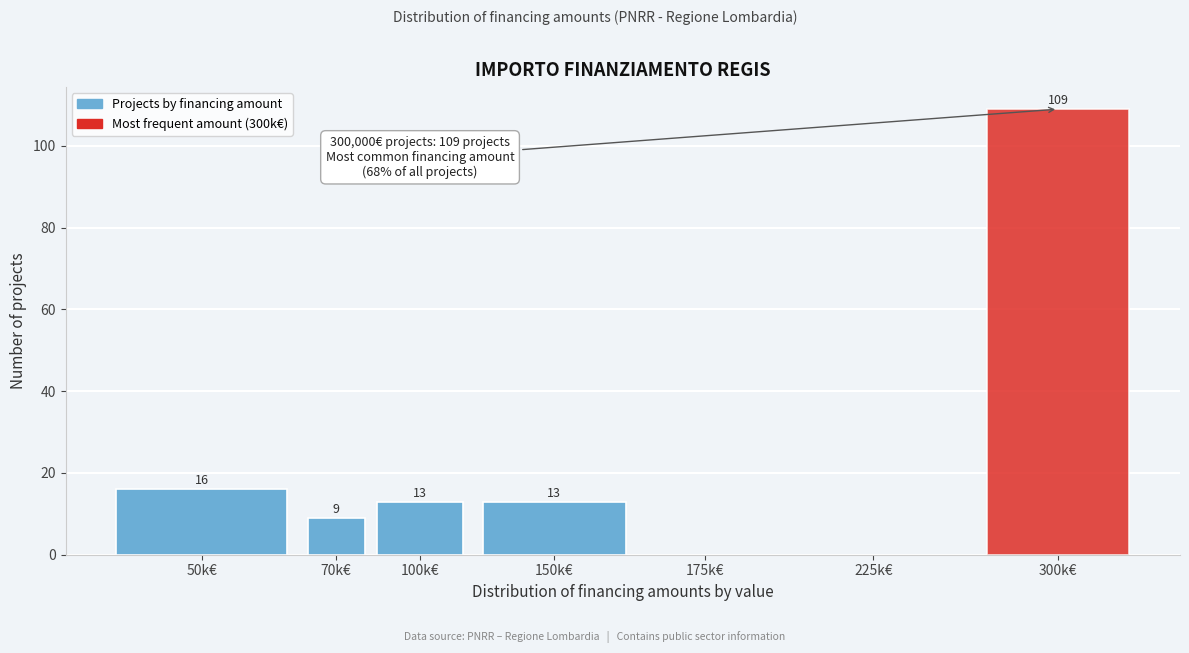

Reading right to left, what are all the values shown in this chart?

300k€=109	225k€=0	175k€=0	150k€=13	100k€=13	70k€=9	50k€=16